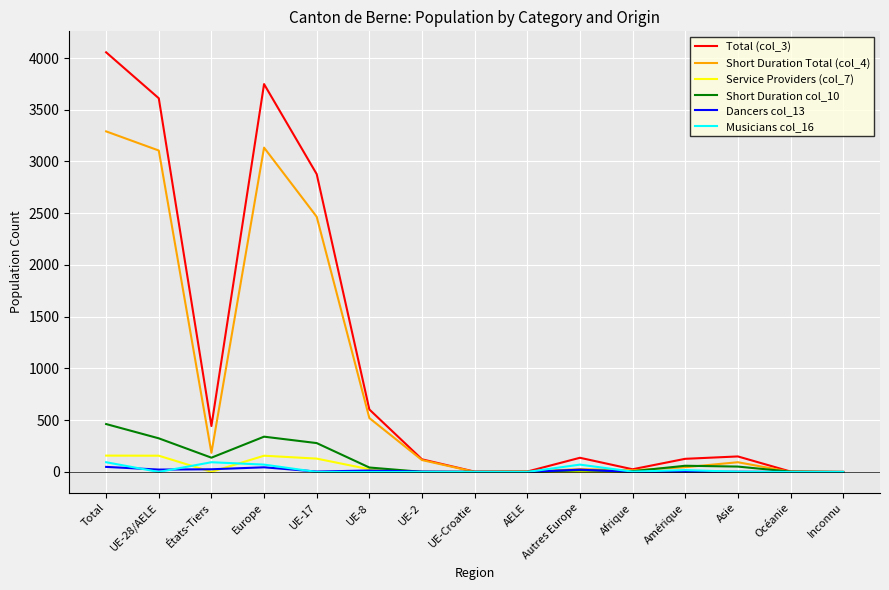

The value of Total (col_3) at Europe is 6557. True or false?

False